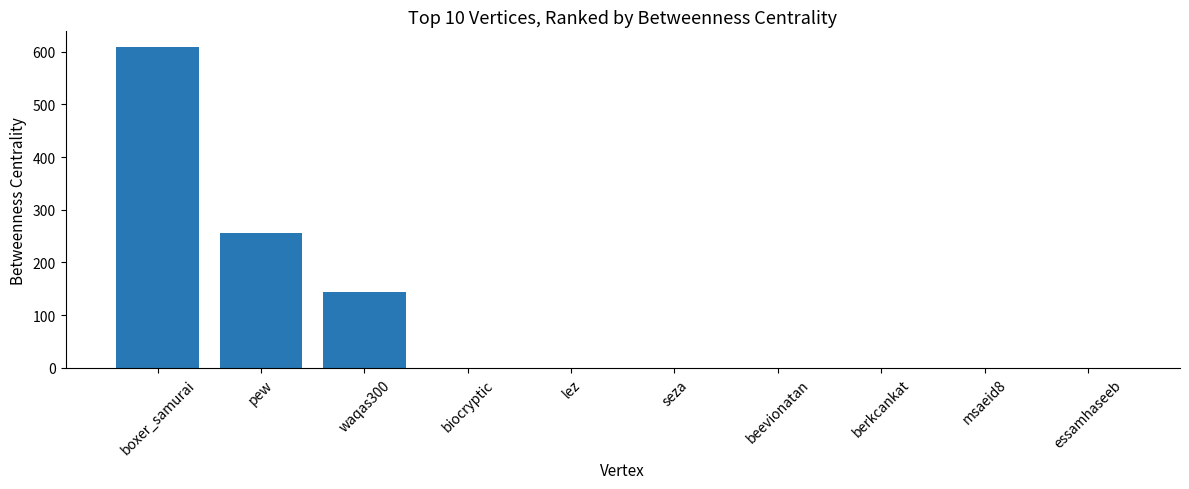

Is it true that the value at pew is 256?

True